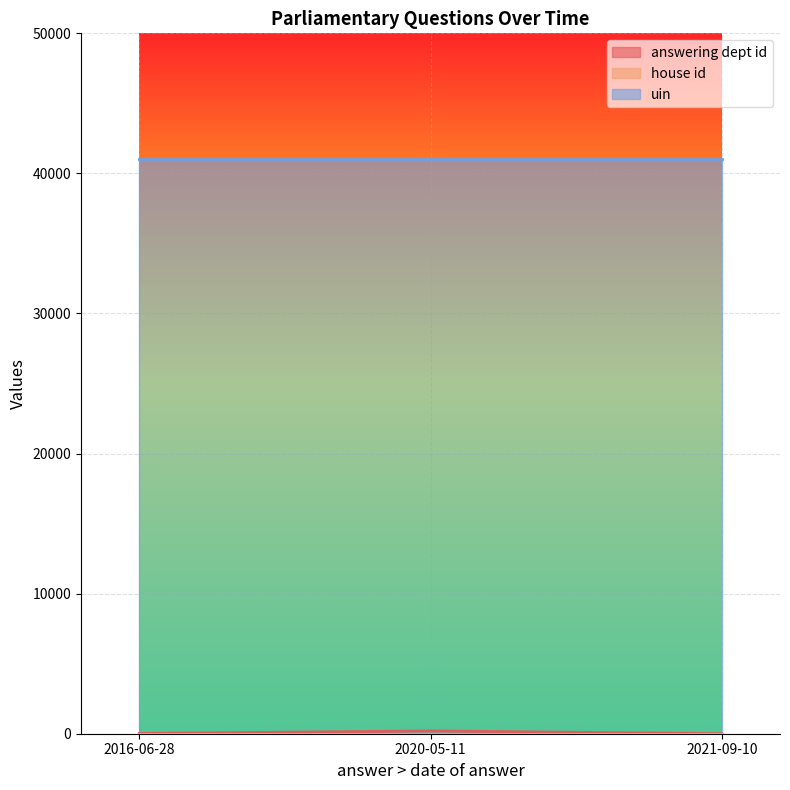

The value of uin at 2021-09-10 is 63624. True or false?

False